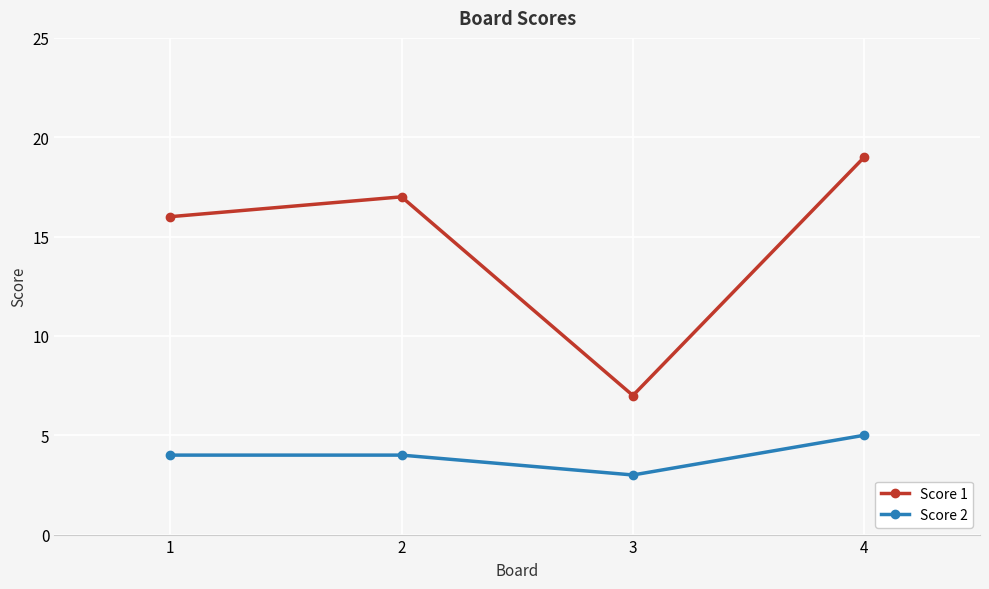

What is the value of the Score 2 point at the 4th from the left?

5